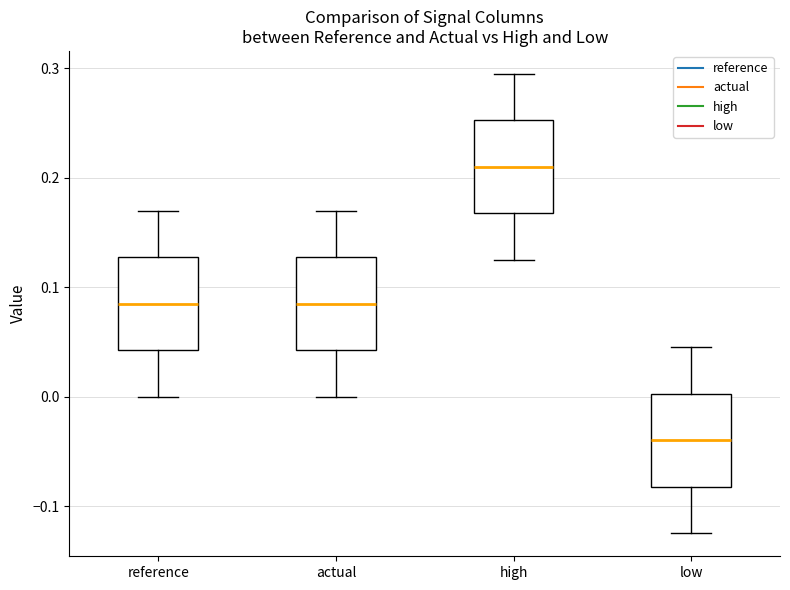

Which box's median line is the lowest?

low